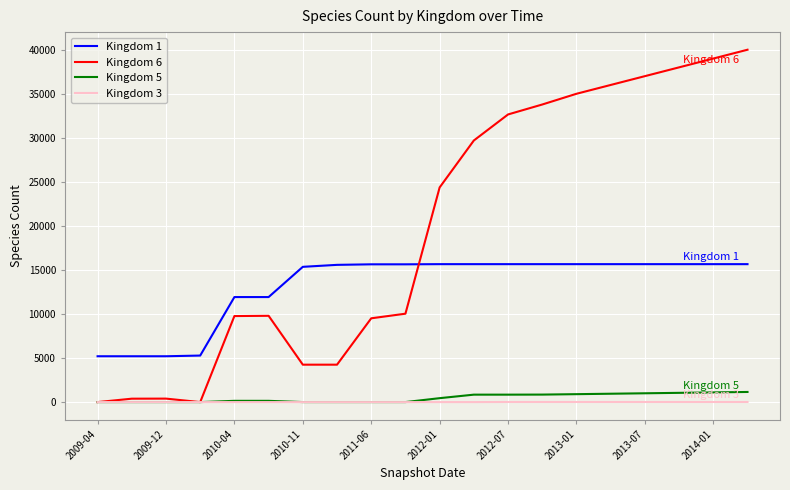

Which series has the widest spread of values?

Kingdom 6